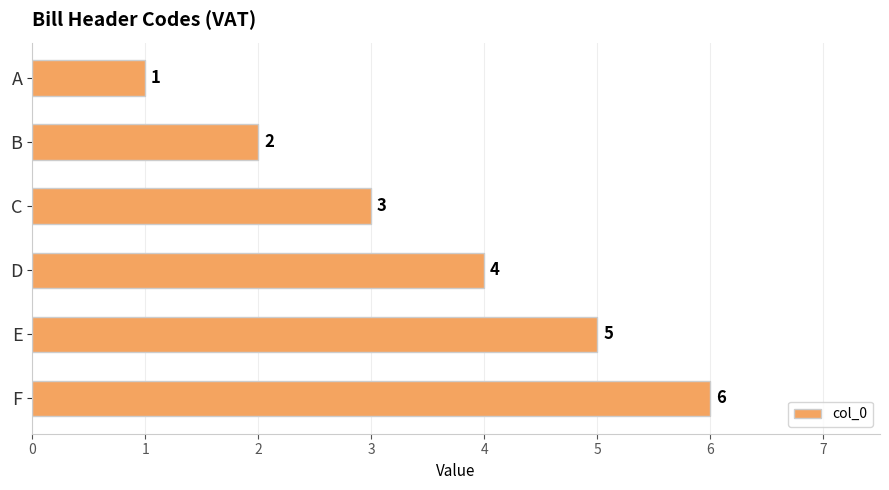

How many series are shown in this chart?

1